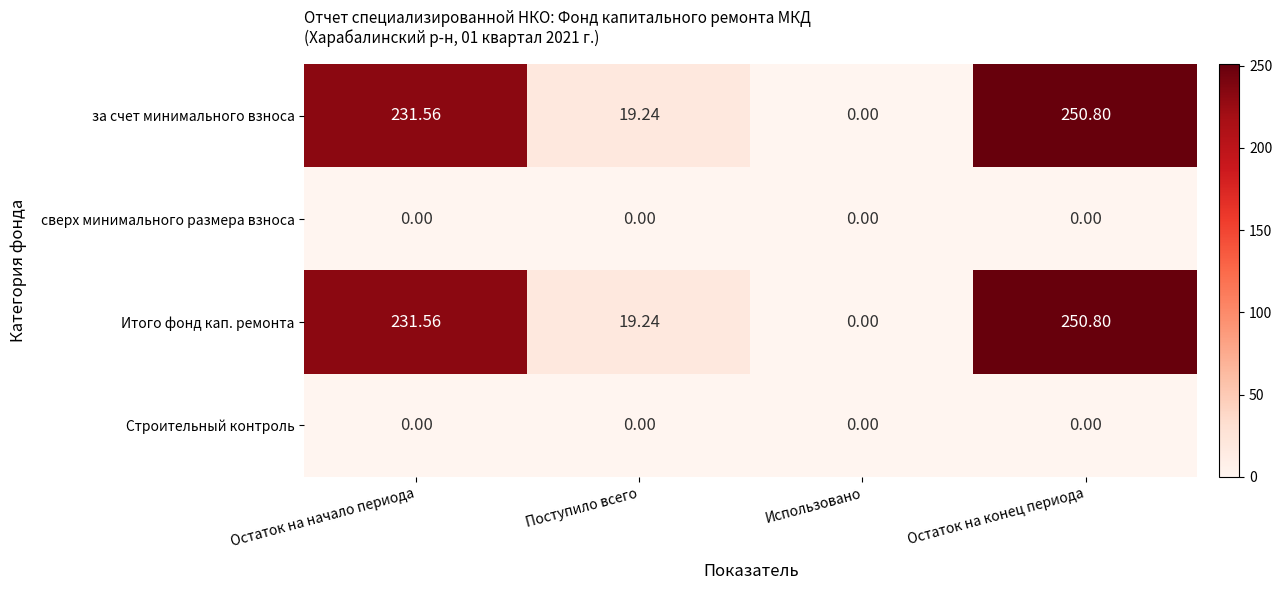

What is the difference between the highest and lowest values at Поступило всего?

19.2